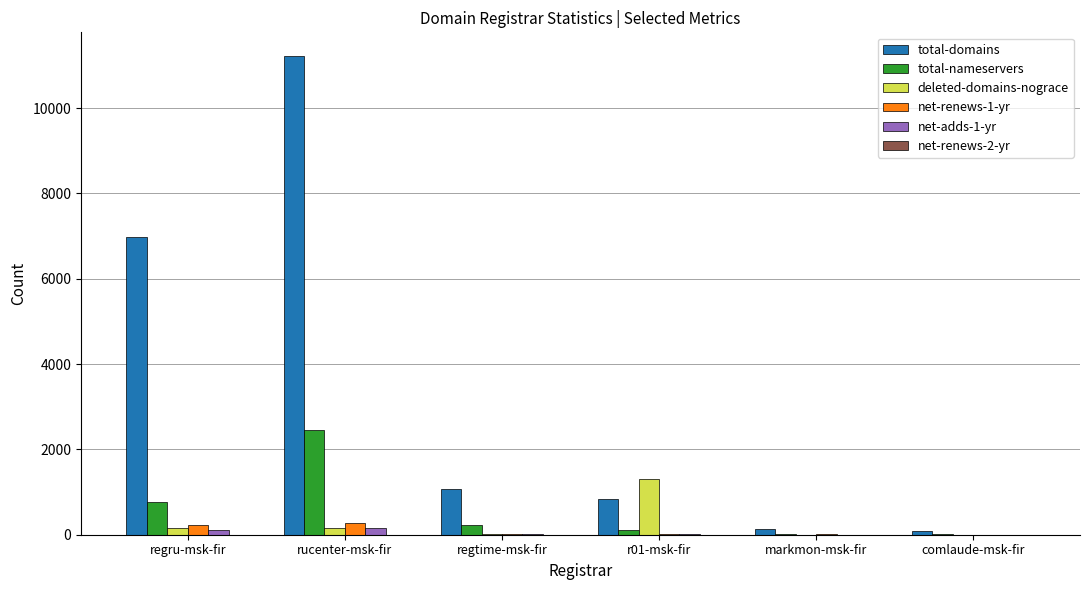

Where does the total-nameservers series first go above 218?

regru-msk-fir